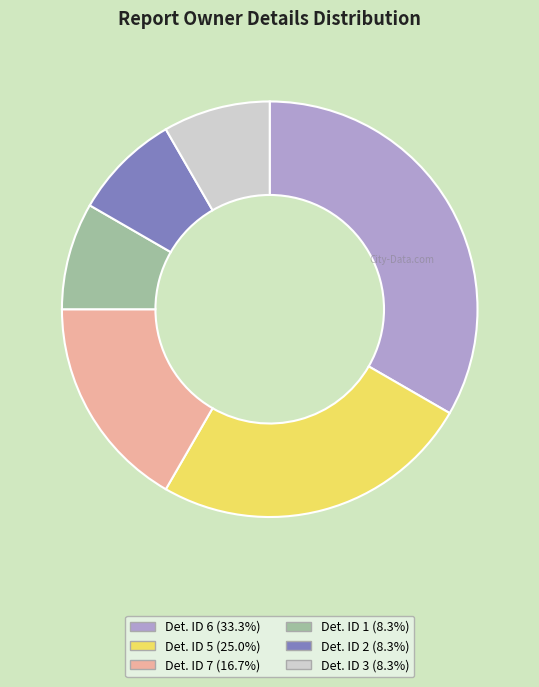

Count the number of slices in the pie.

6